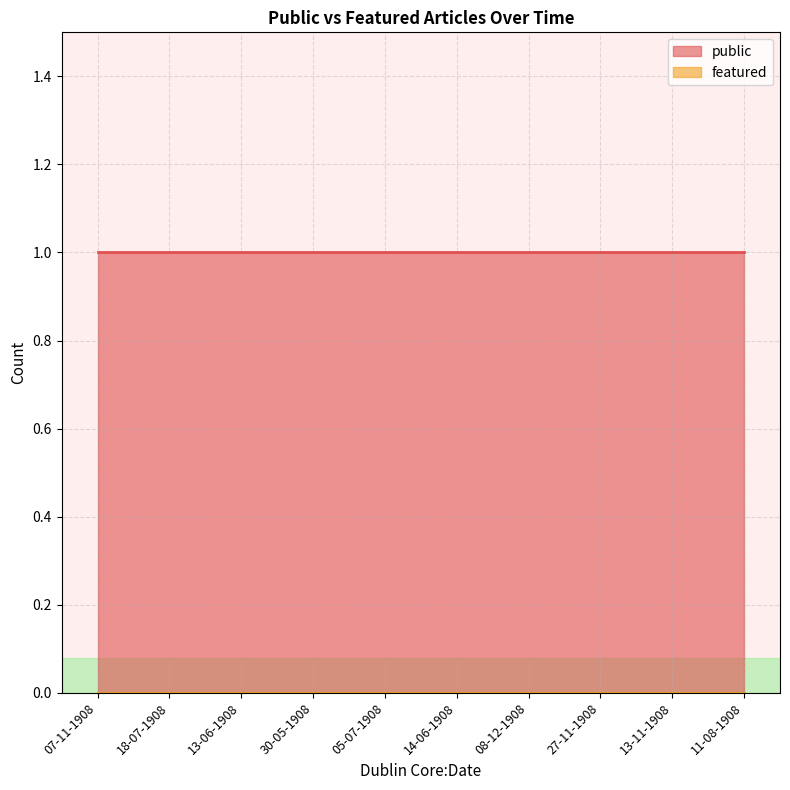

Which label corresponds to the smallest value in the chart?

07-11-1908